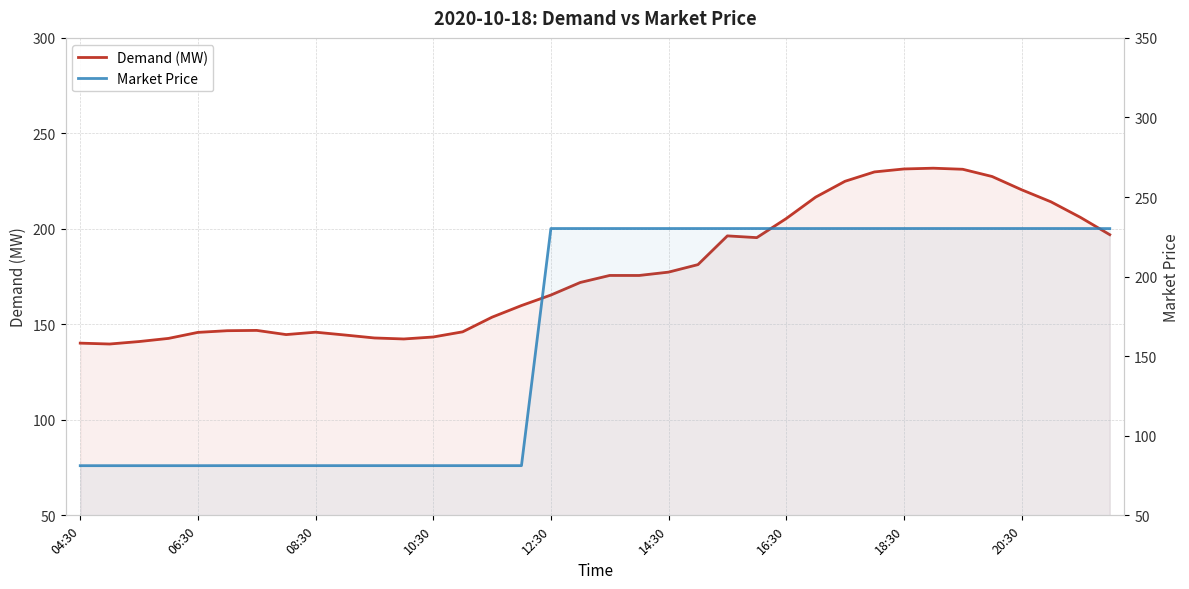

True or false: Demand (MW) has more than 2 points higher than both neighbors.

True